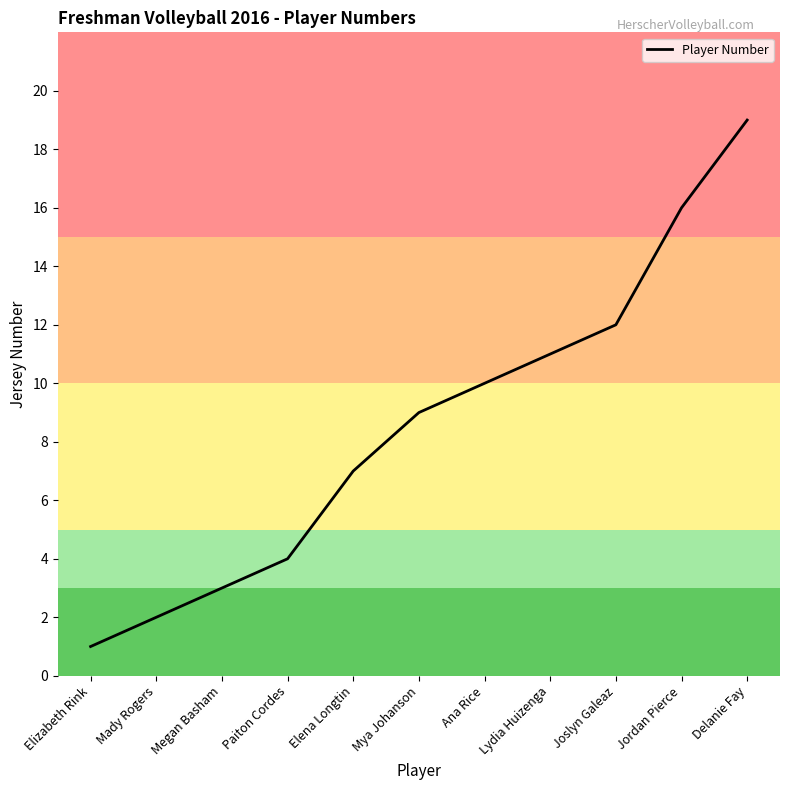

Does the chart display data point markers on the line(s)?

No